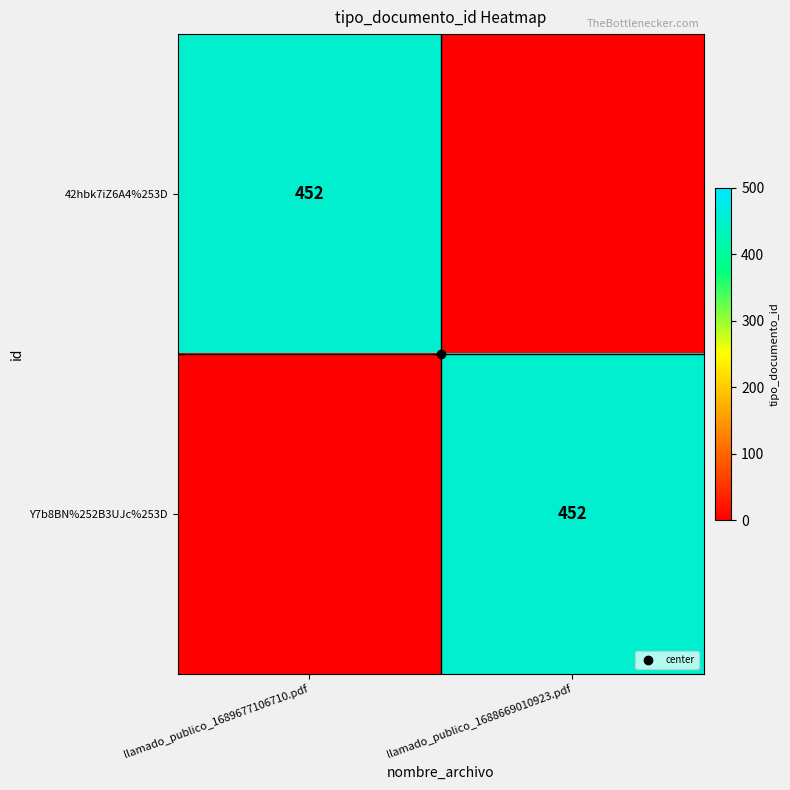

Which label corresponds to the smallest value in the chart?

llamado_publico_1688669010923.pdf